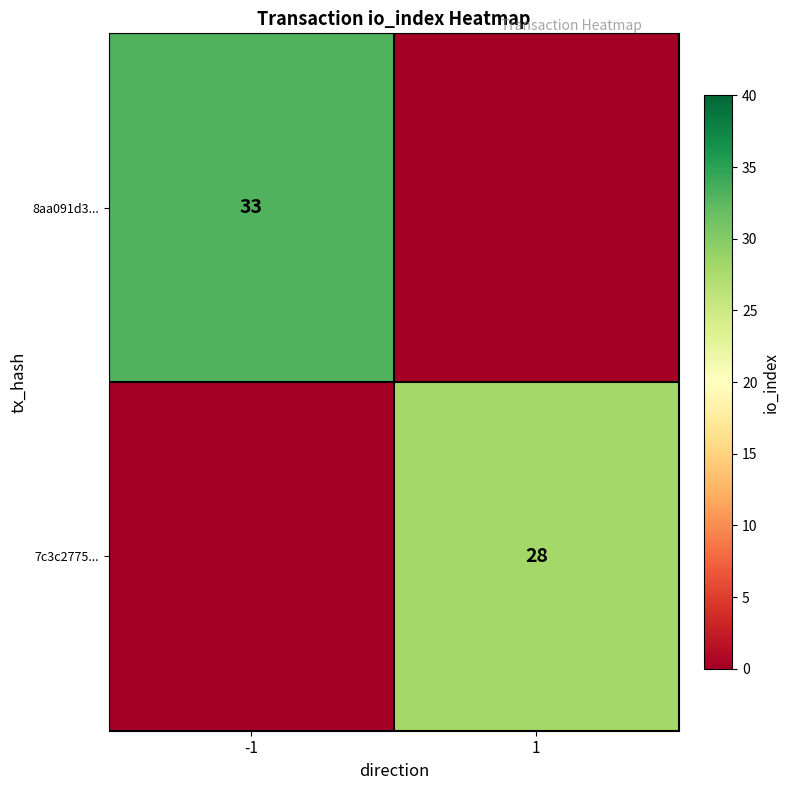

What is the spread (max minus min) of values at 1?

28